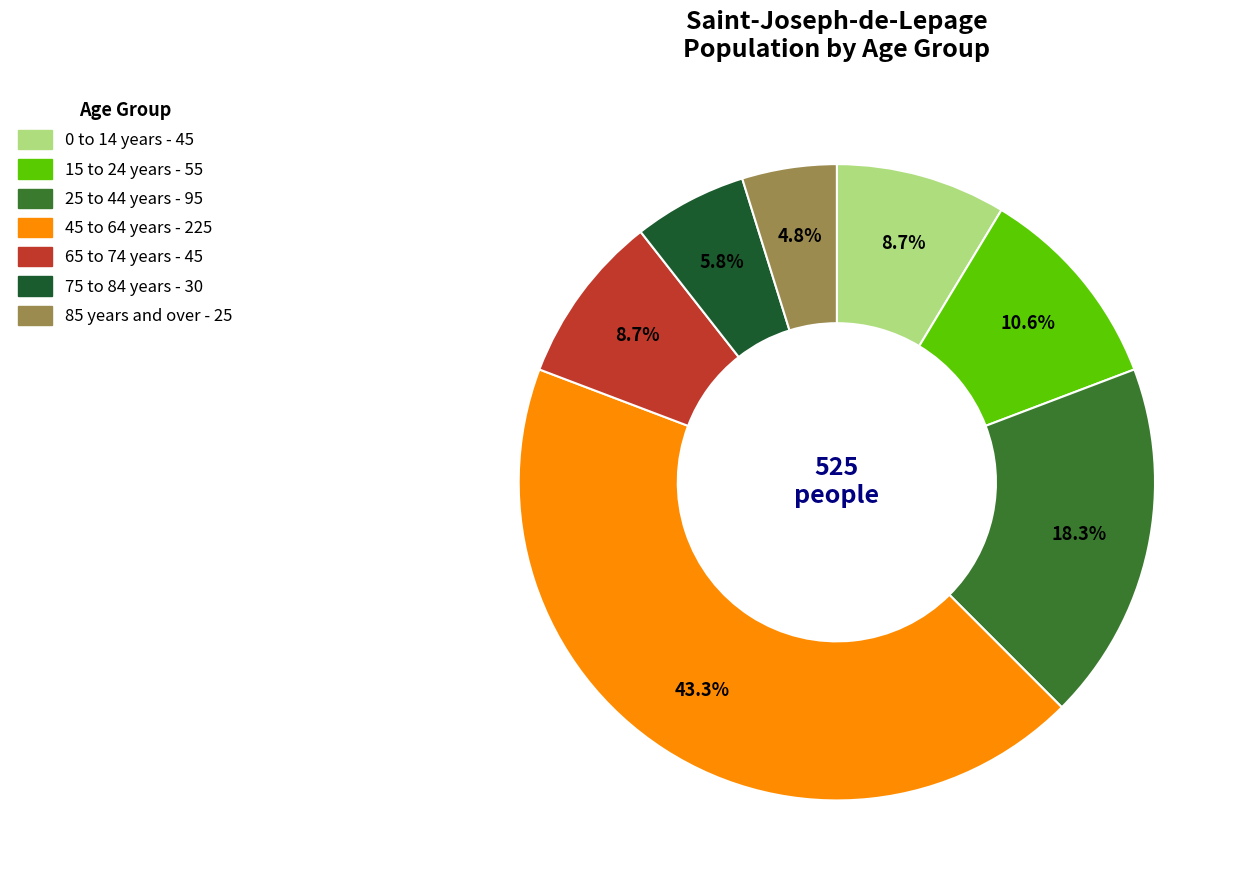

Count the number of slices in the pie.

7